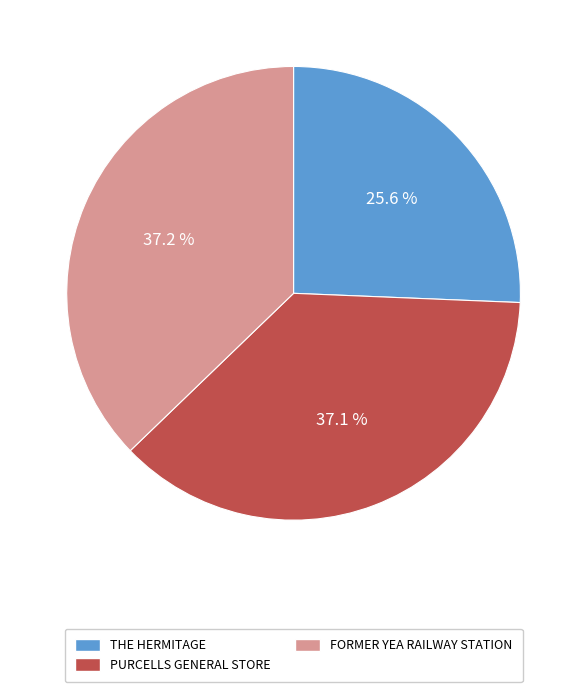

Approximately how many times larger is the value at FORMER YEA RAILWAY STATION compared to THE HERMITAGE?

1.5